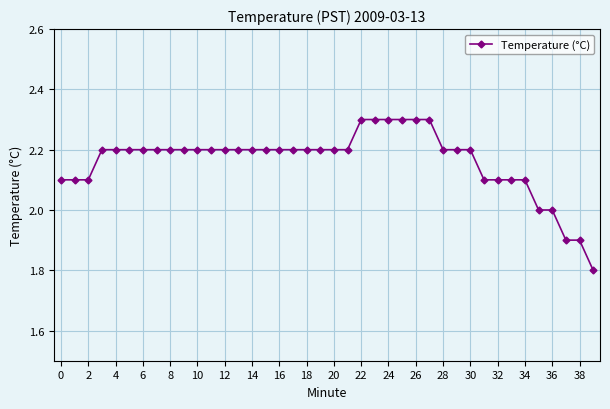

Is this an area chart (filled region under the line)?

No